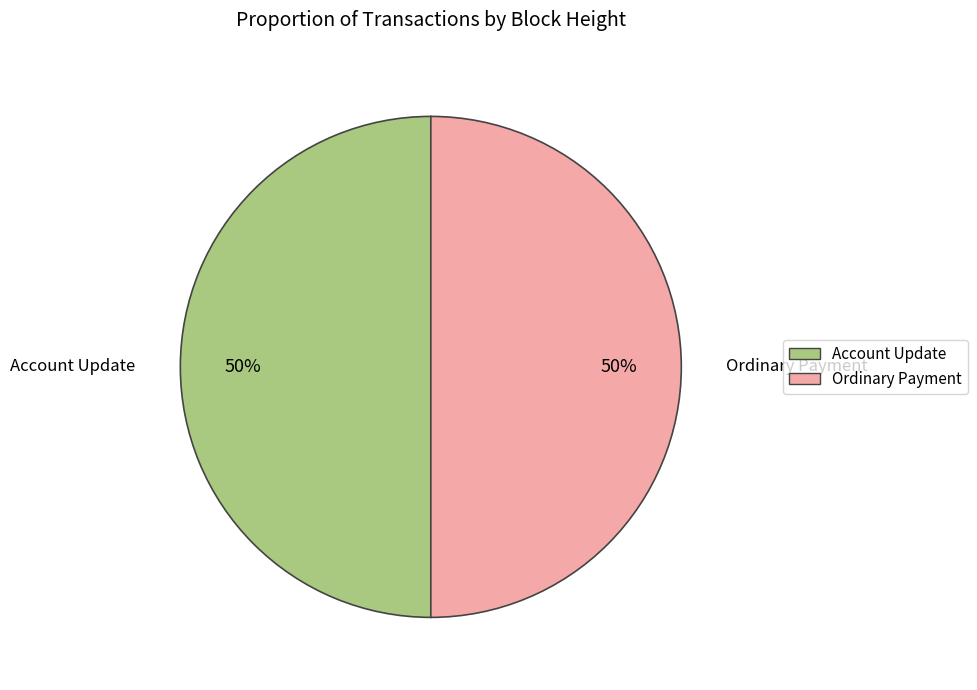

To the nearest percent, what is the average slice percentage?

50%